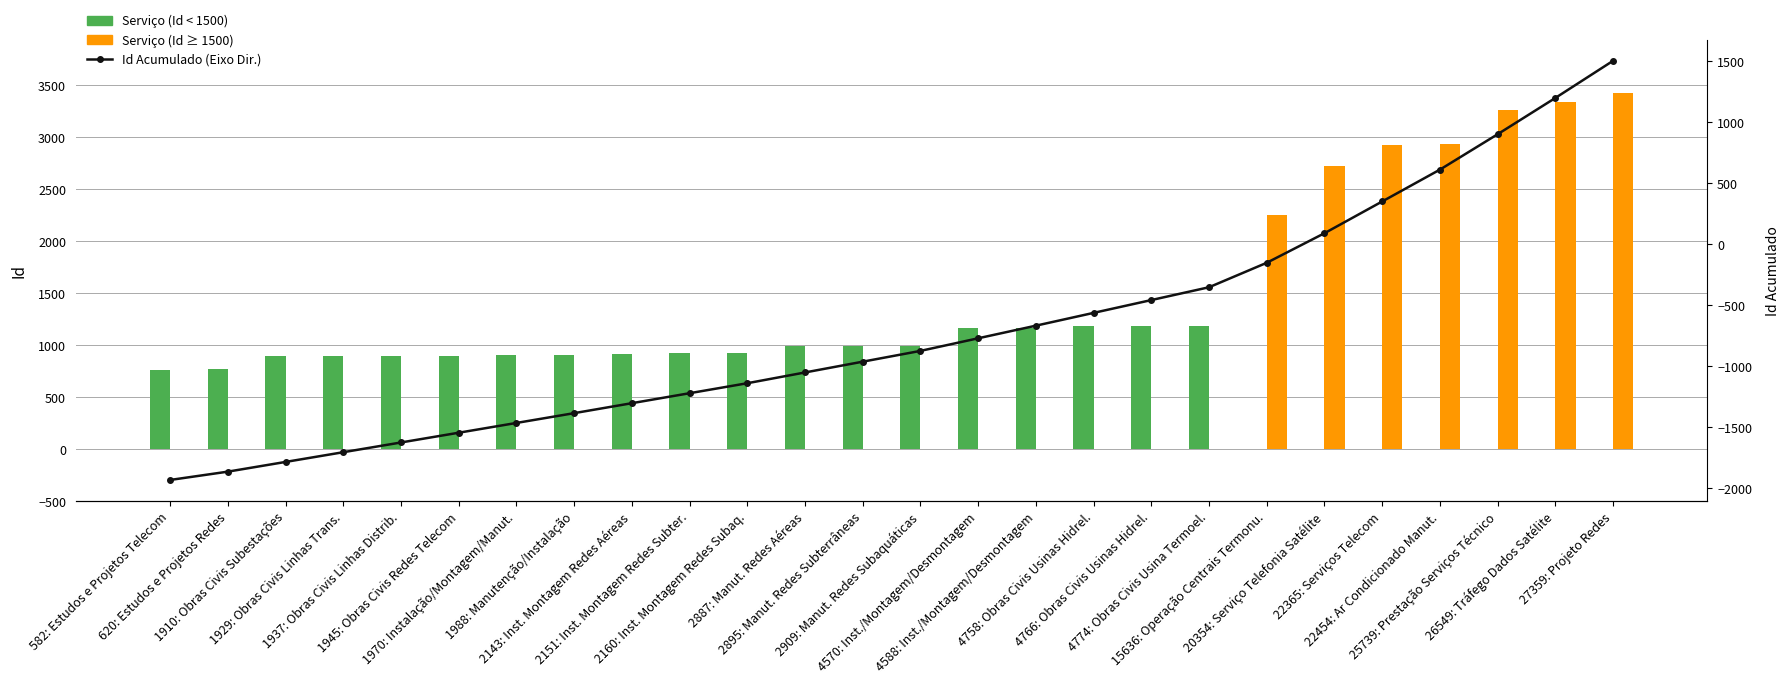

At which category does the chart reach its minimum across all series?

582: Estudos e Projetos Telecom